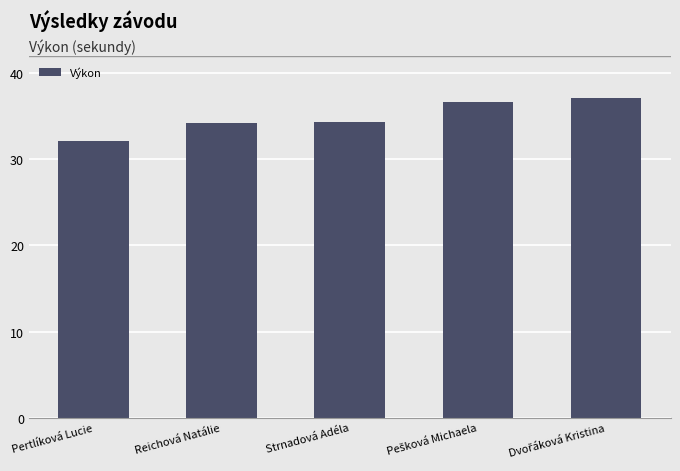

At which label does the data first exceed 34?

Reichová Natálie